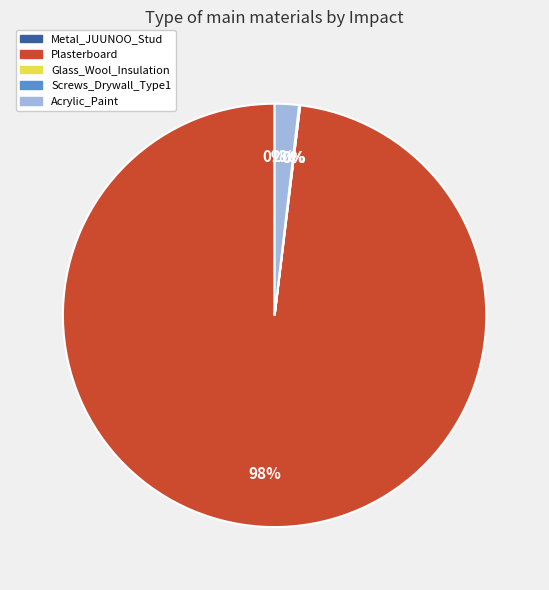

How many slices are in this pie chart?

5